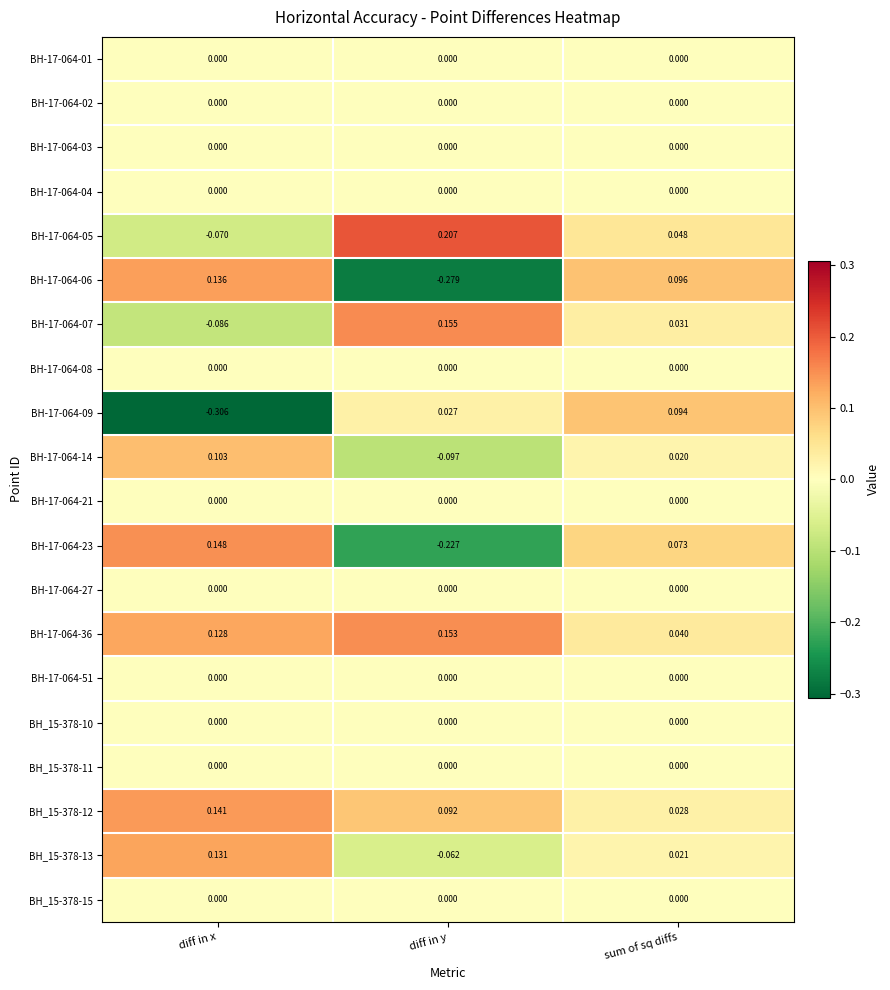

At which category does the chart reach its minimum across all series?

diff in x